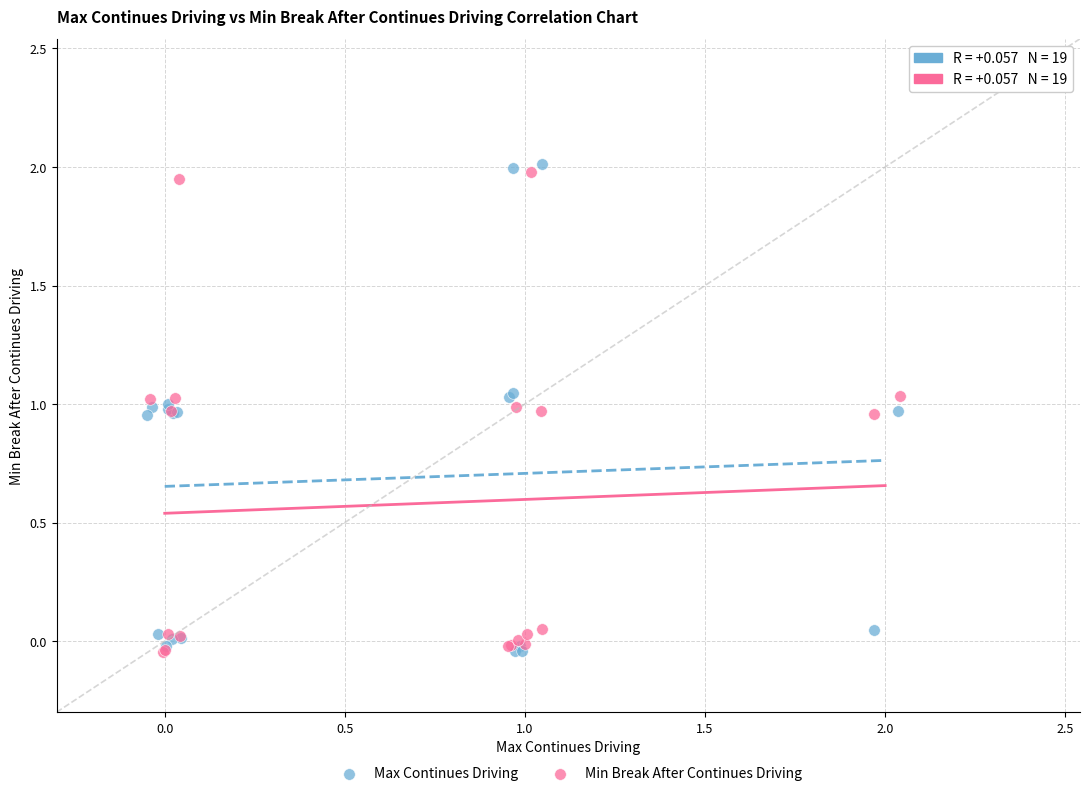

Which series has the largest Y range (max minus min)?

Max Continues Driving